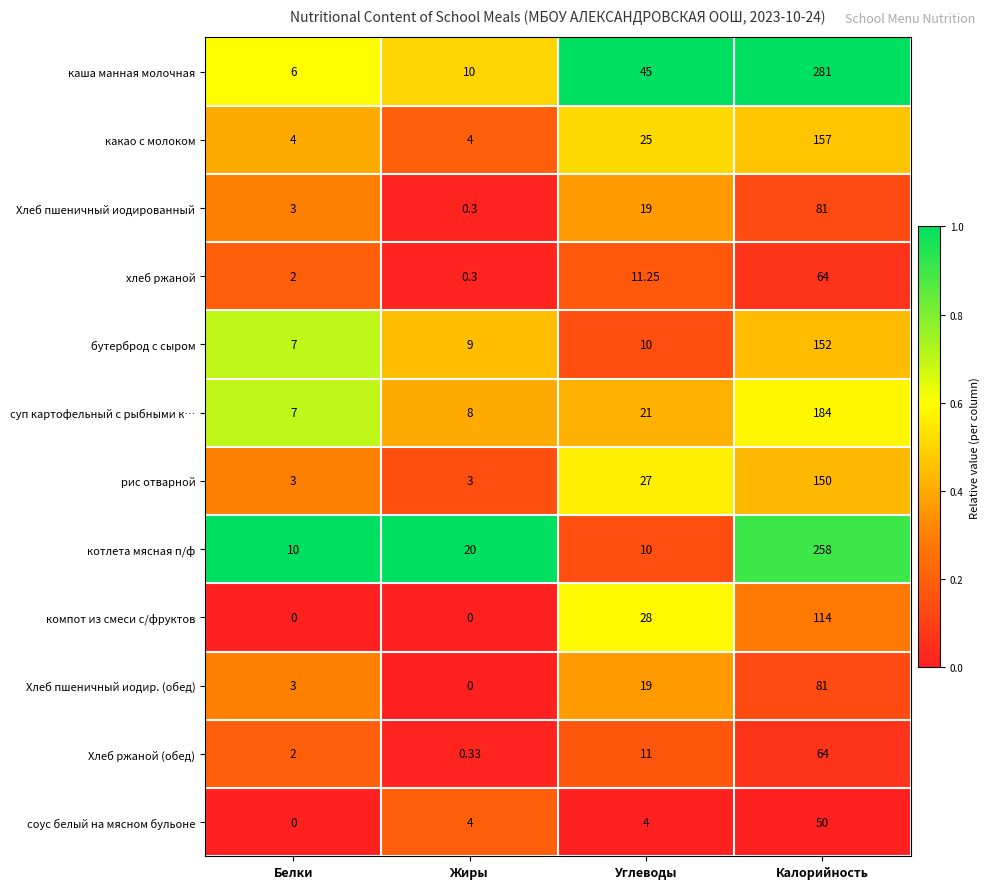

Which series has the widest spread of values?

каша манная молочная